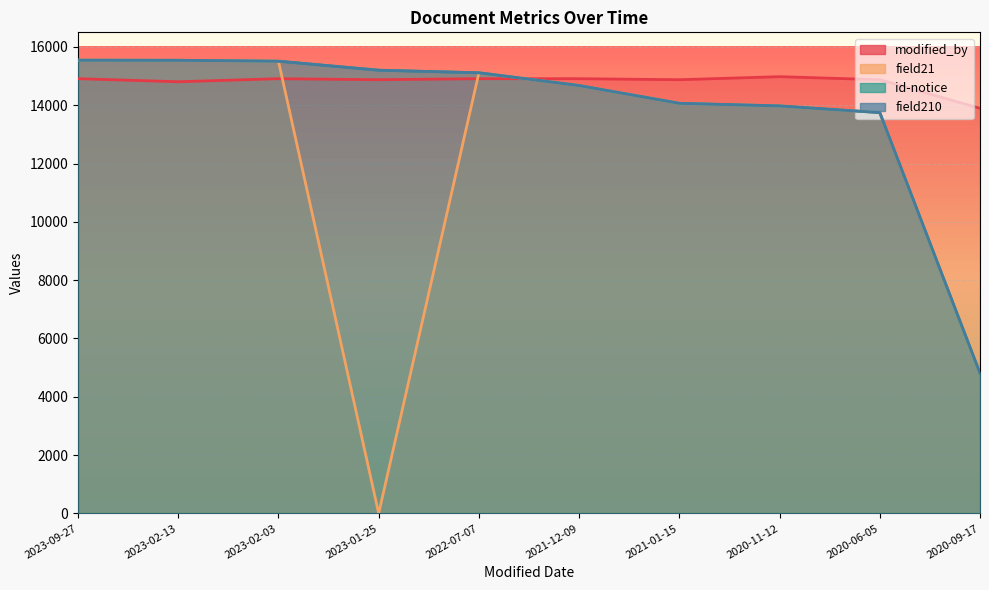

What is the maximum value shown in the chart?

15545